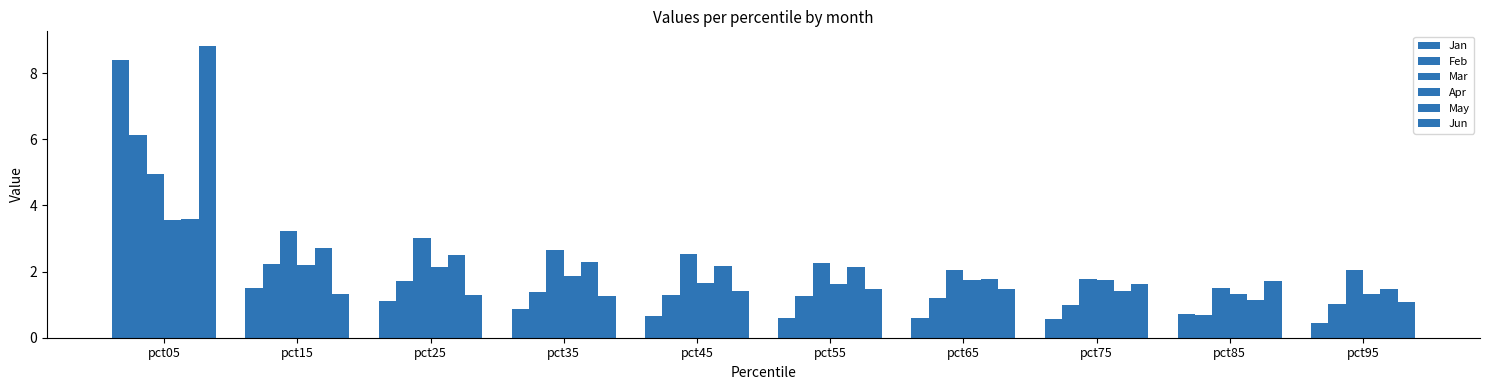

How many bars are there in total?

60